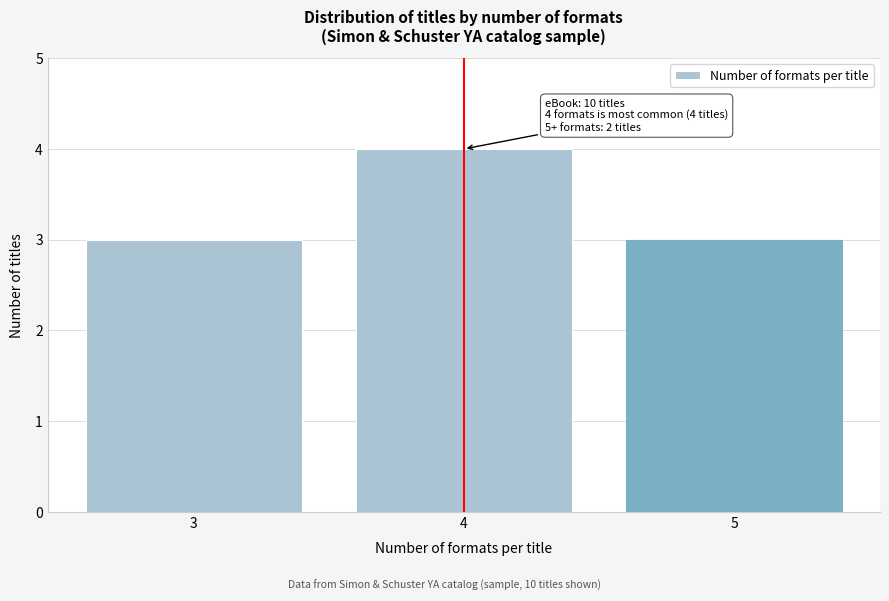

Which range on the x-axis has the tallest bar?

3.5 to 4.5